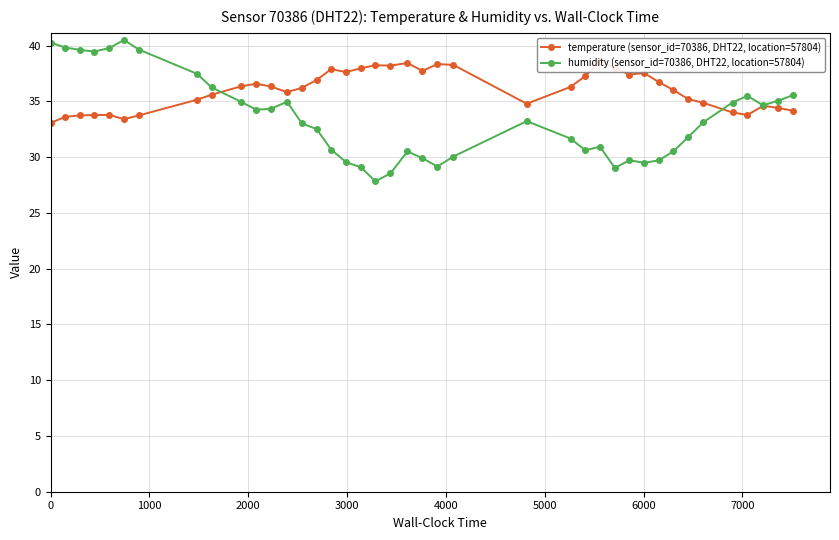

True or false: temperature (sensor_id=70386, DHT22, location=57804) and humidity (sensor_id=70386, DHT22, location=57804) intersect in this chart.

True